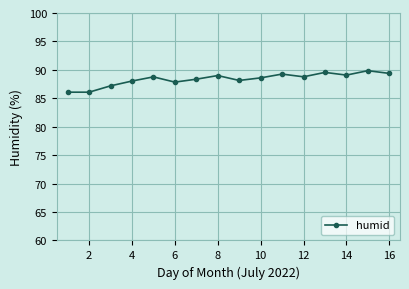

What is the difference between the maximum and second lowest values?

3.8